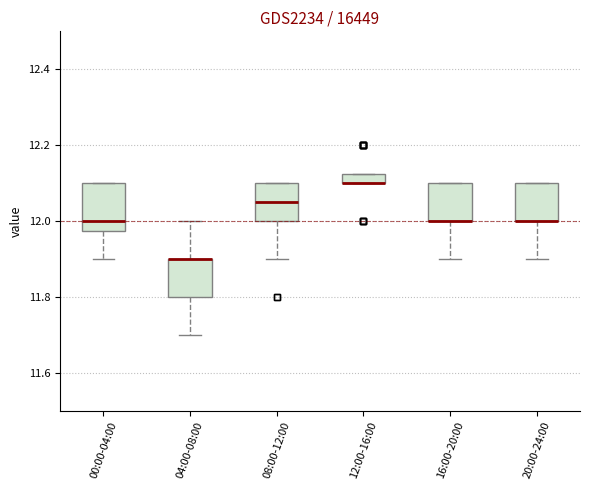

Where does the lower whisker of the box for 20:00-24:00 end on the y-axis? The values are not printed on the chart, so give them approximately, as read against the axis.

11.90